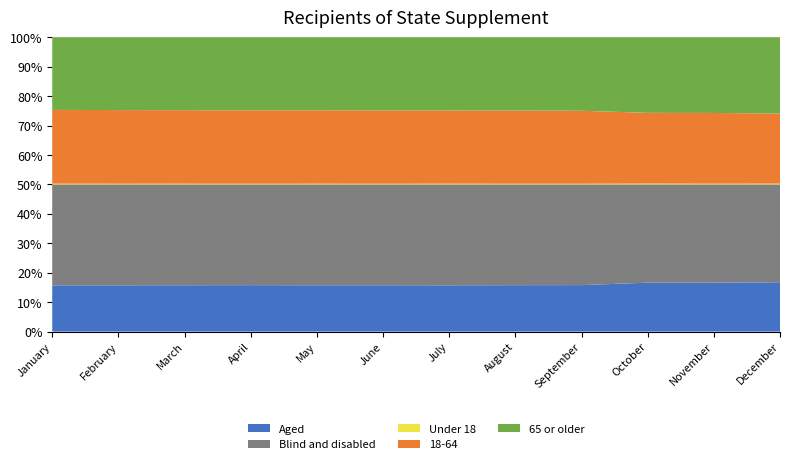

Reading left to right, extract all data points from this chart.

Aged: January=68243	February=68219	March=68152	April=68131	May=68082	June=68095	July=68132	August=68198	September=68360	October=57895	November=57837	December=58293
Blind and disabled: January=148921	February=148493	March=148113	April=147780	May=148030	June=148038	July=148298	August=148016	September=148022	October=116230	November=116074	December=115576
Under 18: January=1146	February=1077	March=1099	April=977	May=1093	June=1028	July=1139	August=1035	September=1052	October=1007	November=911	December=977
18-64: January=108850	February=108447	March=108007	April=107776	May=107797	June=107701	July=107714	August=107460	September=107295	October=83694	November=83542	December=82818
65 or older: January=107168	February=107188	March=107159	April=107158	May=107222	June=107404	July=107577	August=107719	September=108035	October=89424	November=89458	December=90074